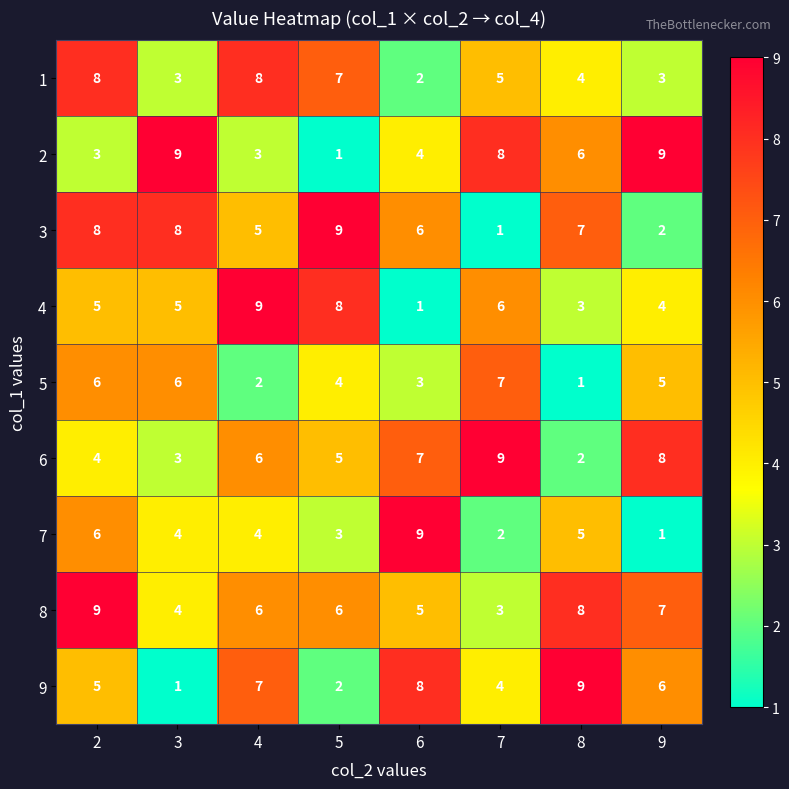

What is the difference between the 1 values at 4 and 7?

3